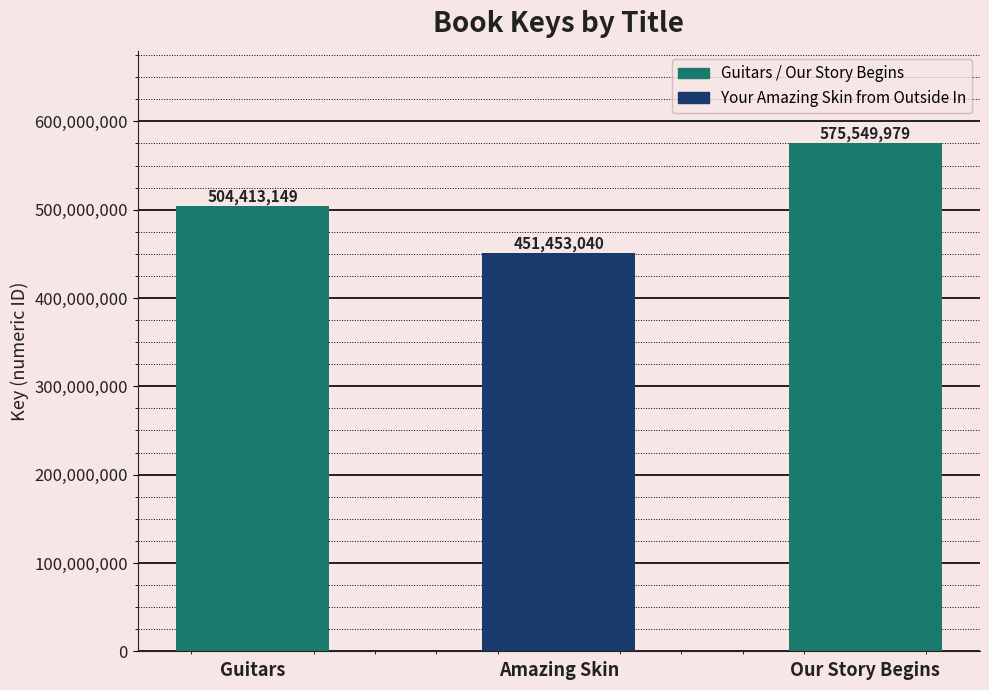

The value at Guitars is 805596256. True or false?

False